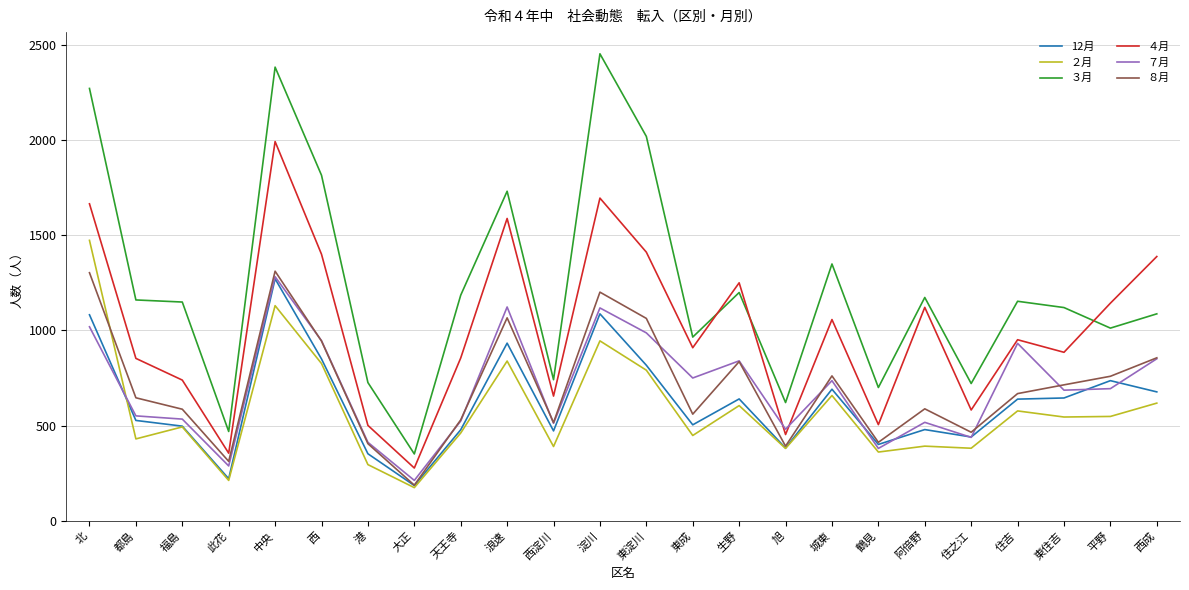

What are all the series names shown in the legend?

12月, ２月, ３月, ４月, ７月, ８月